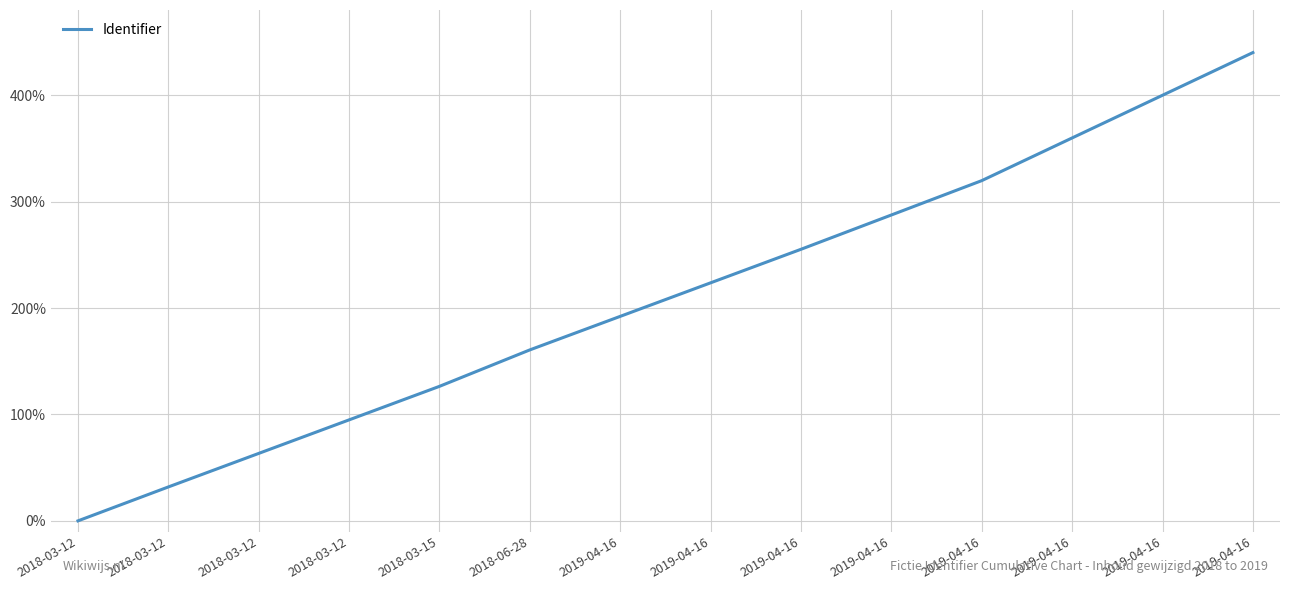

Which label corresponds to the largest value in the chart?

2019-04-16